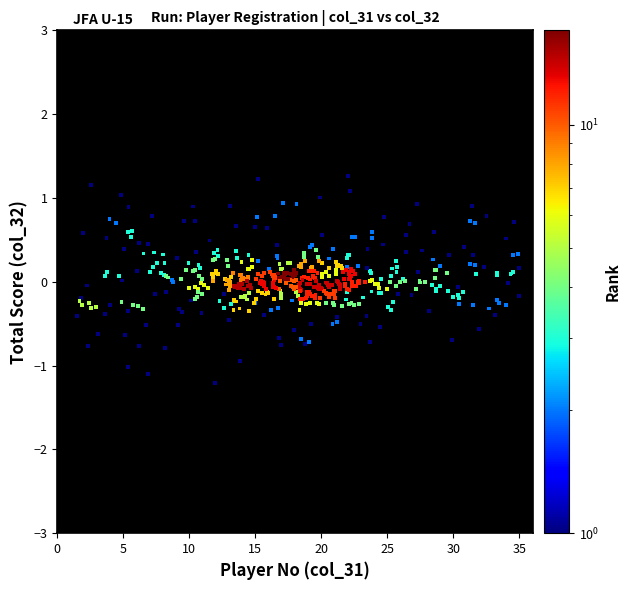

What is the range of Y values (max minus min)?

2.5